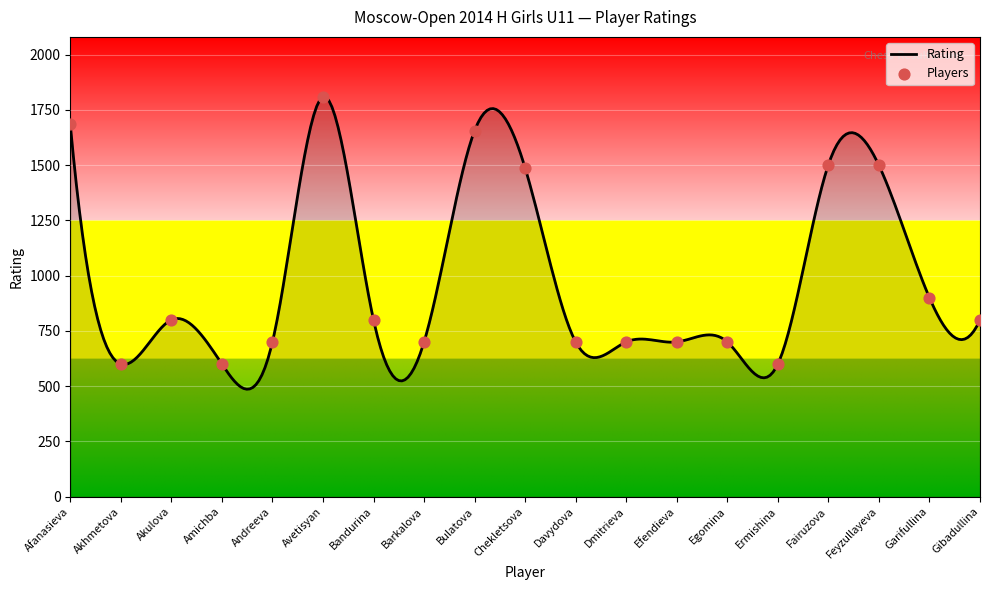

What is the change in value from Bandurina to Garifullina?

+100